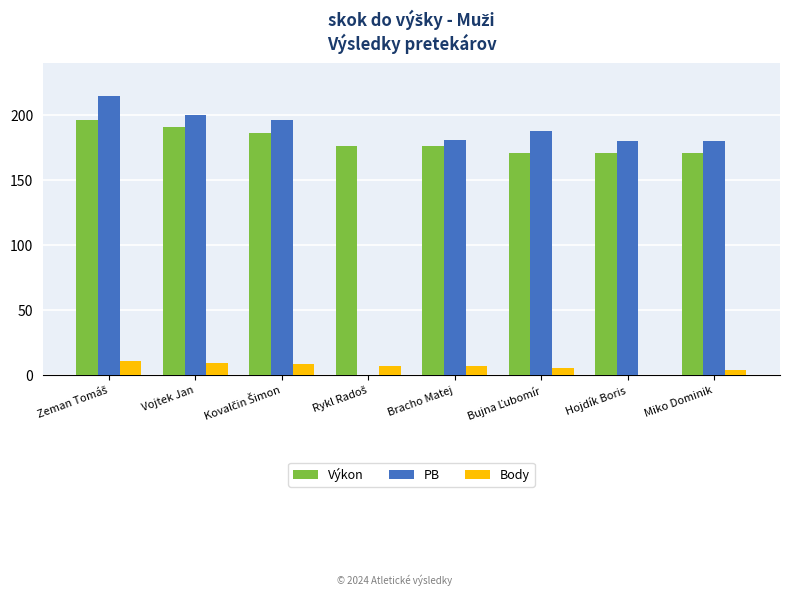

Reading left to right, list all the values displayed in this chart.

Výkon: 196.0	191.0	186.0	176.0	176.0	171.0	171.0	171.0
PB: 215.0	200.0	196.0	0.0	181.0	188.0	180.0	180.0
Body: 11.0	9.0	8.0	6.5	6.5	5.0	0.0	4.0